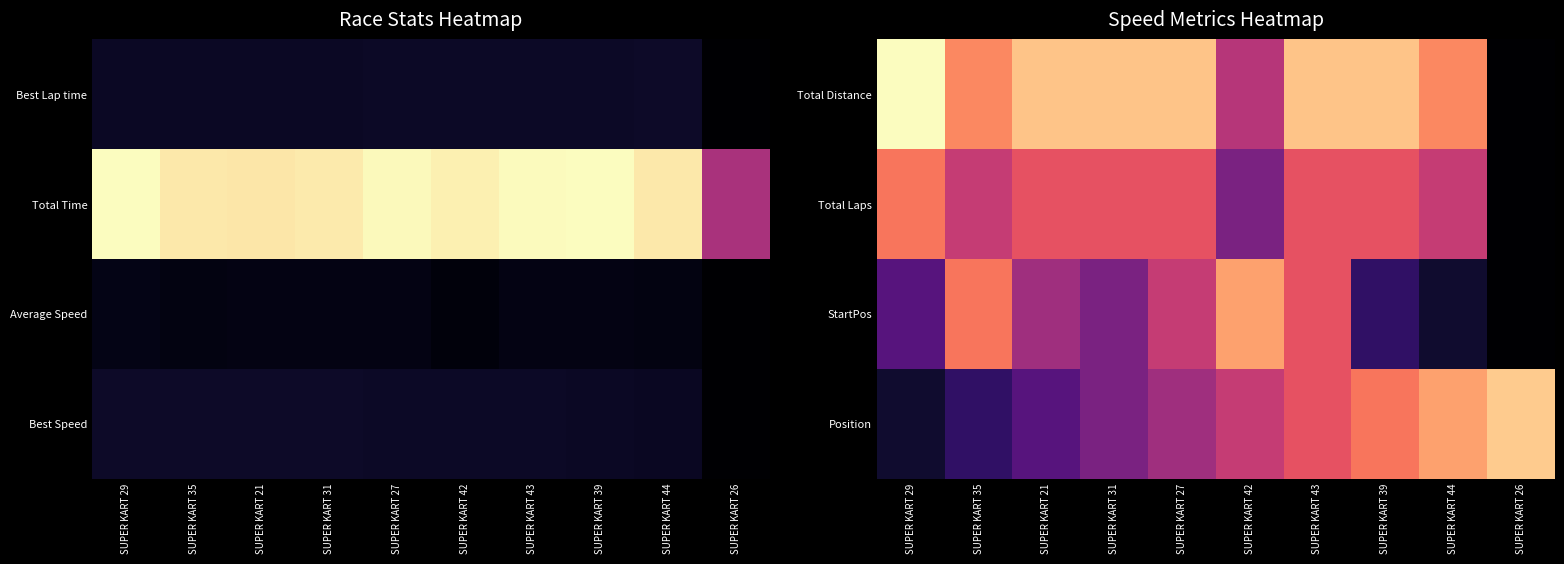

Which has a higher value, SUPER KART 39 or SUPER KART 29?

SUPER KART 29